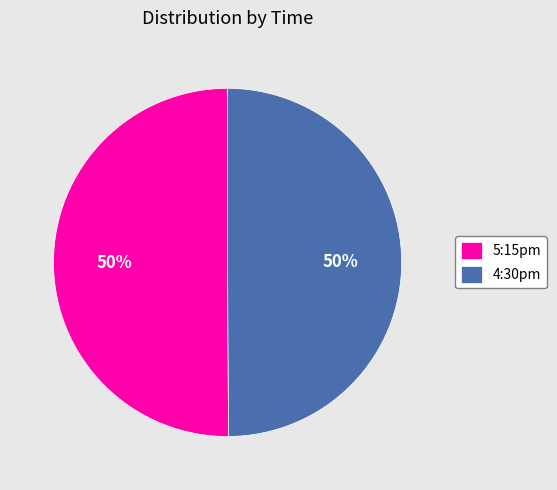

Do 4:30pm and 5:15pm together represent more than half of the pie?

Yes